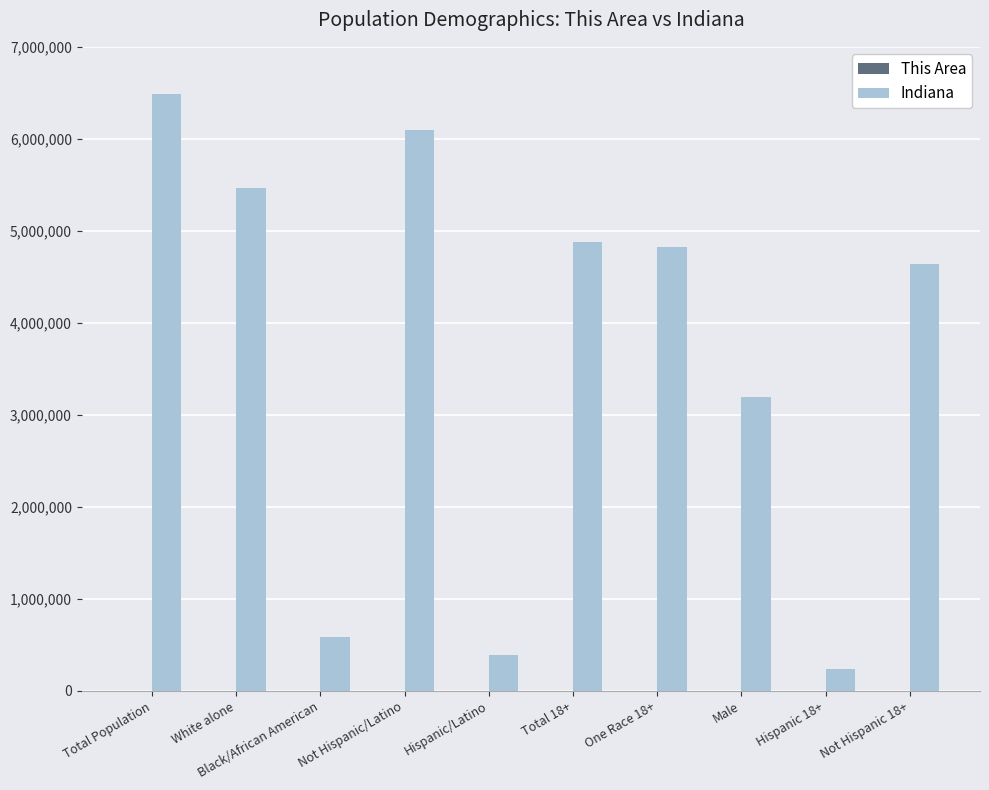

Which series has the largest total across all categories?

Indiana